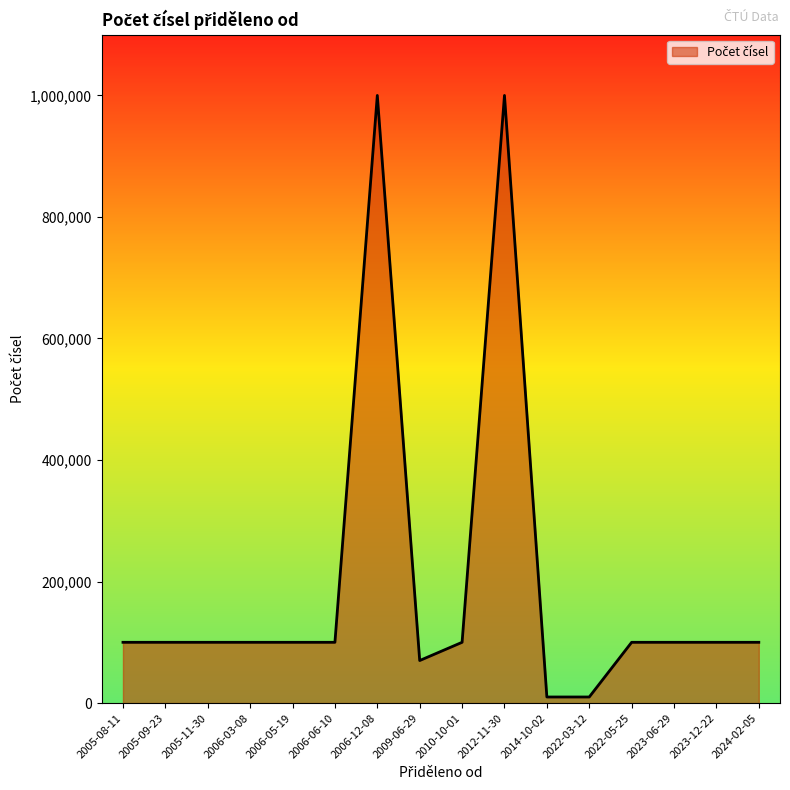

The value at 2023-06-29 is 100000. True or false?

True